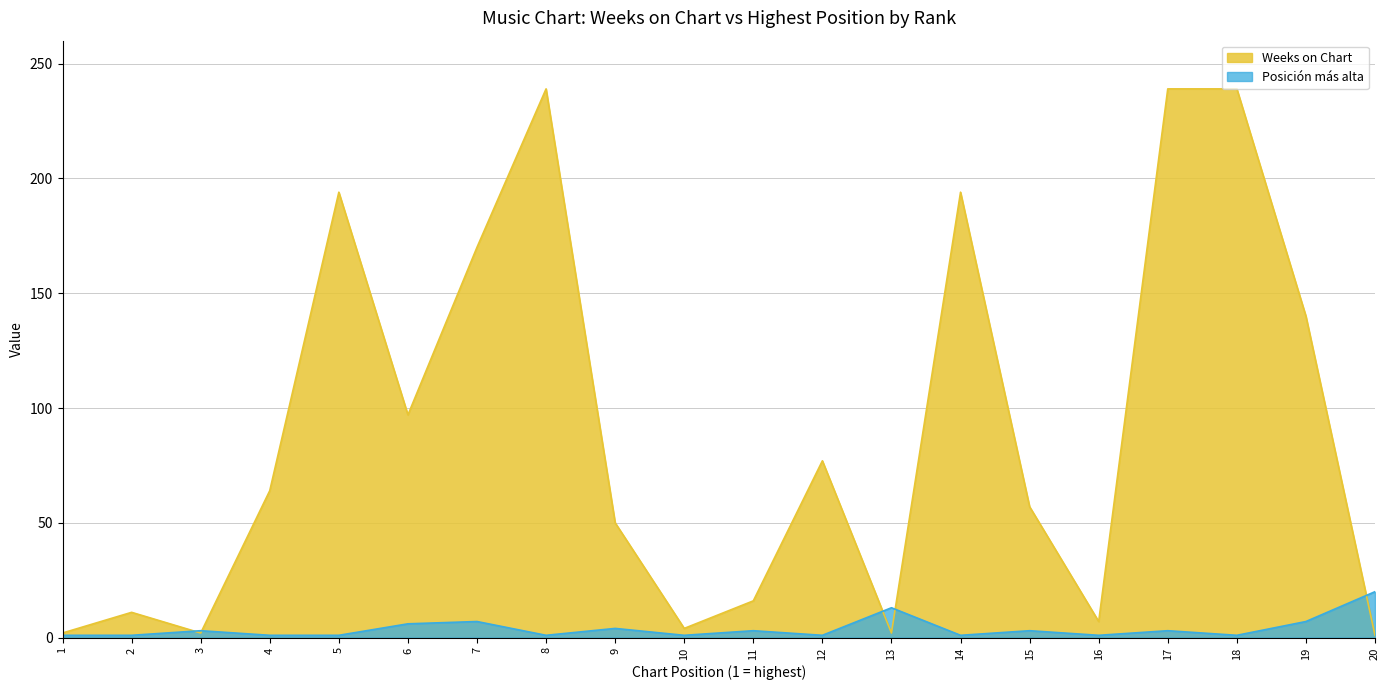

What is the value of the Weeks on Chart point at the 8th from the left?

239